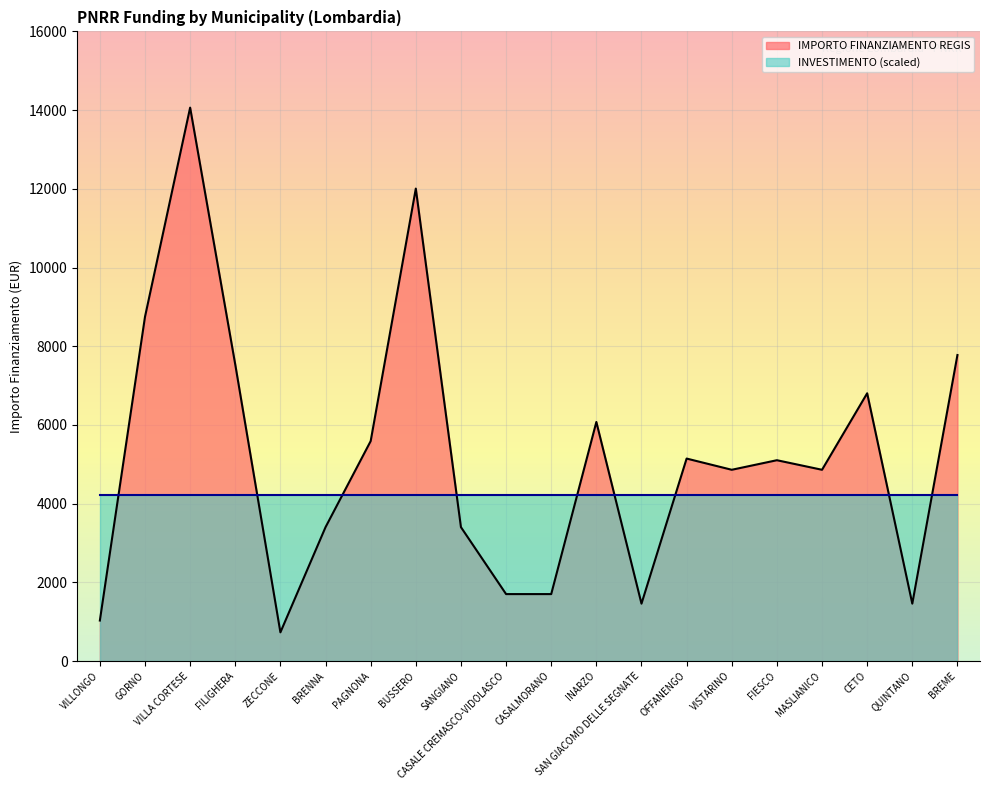

What is the value of the 7th point from the left?

5589